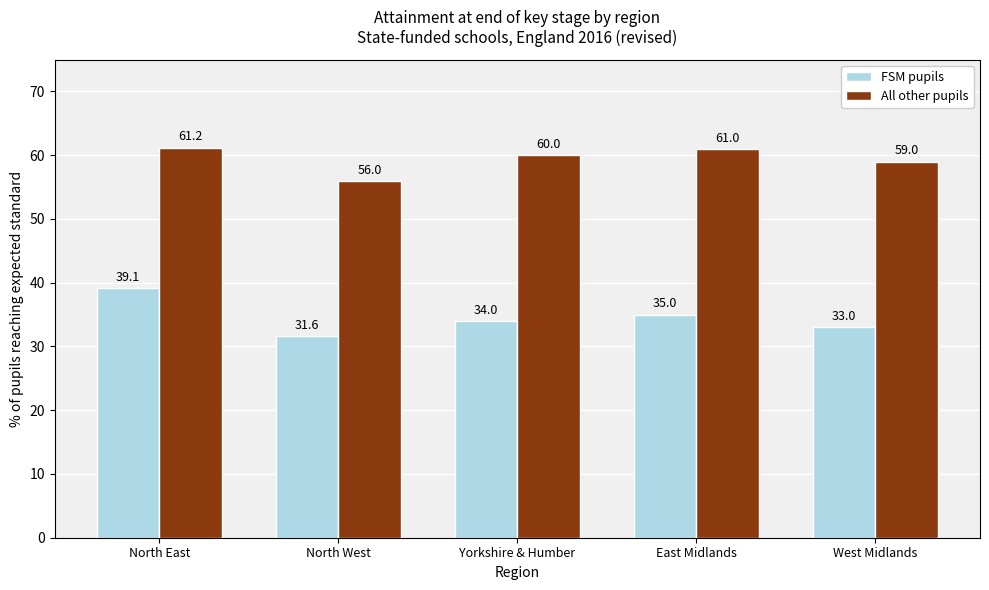

What is the label of the 1st bar from the right?

West Midlands